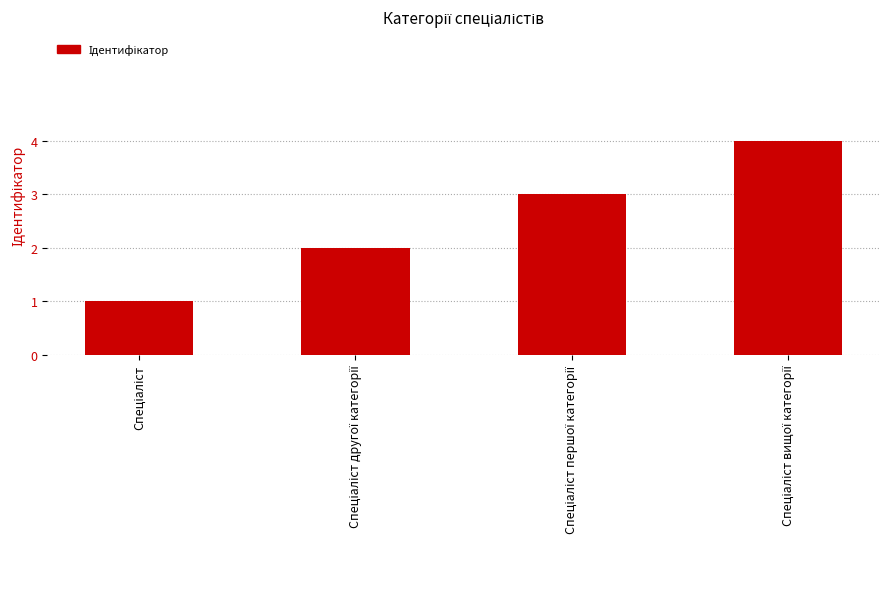

What is the difference between the maximum and minimum values?

3